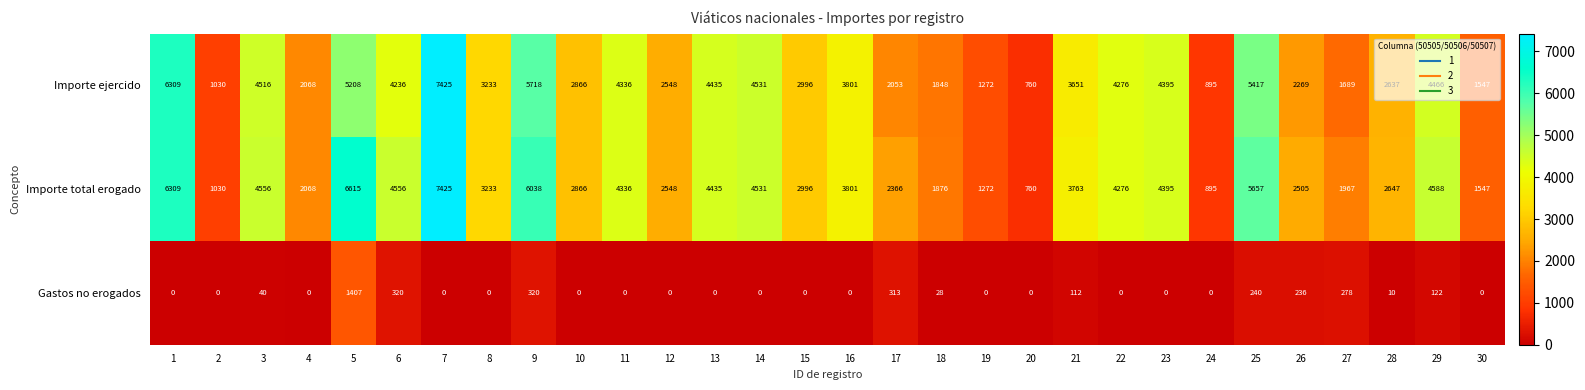

True or false: Importe ejercido has a value of 1689 at 27.

True